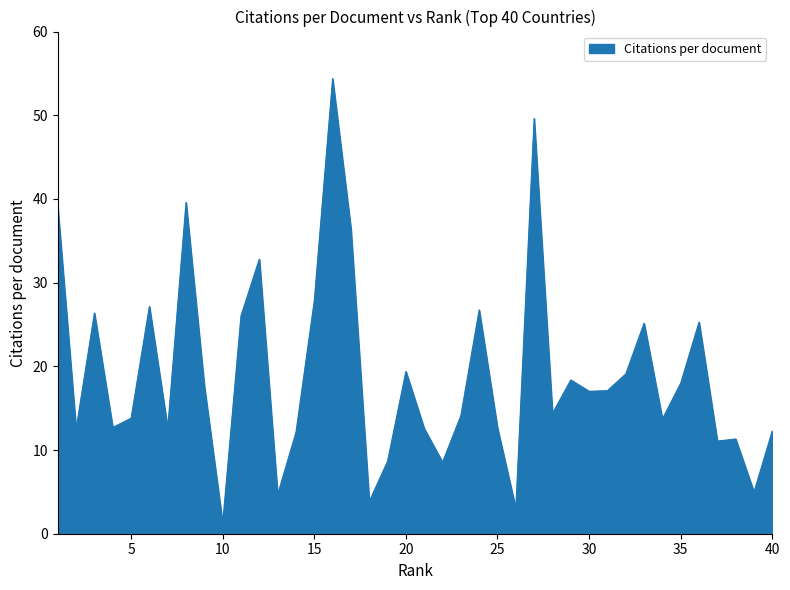

What is the greatest value displayed?

54.4